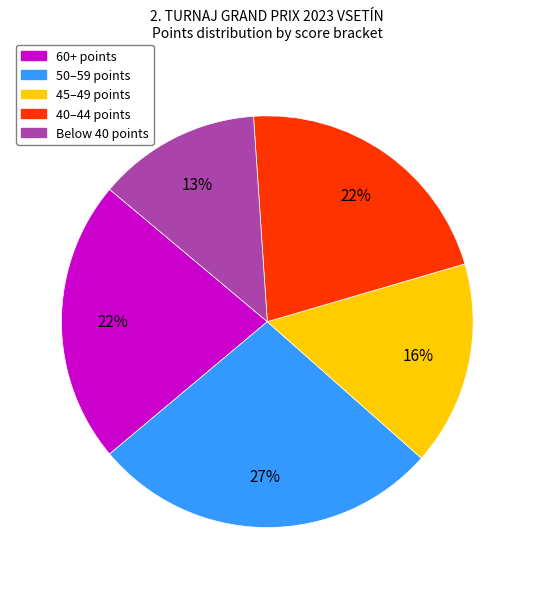

Does any single category account for the majority?

No